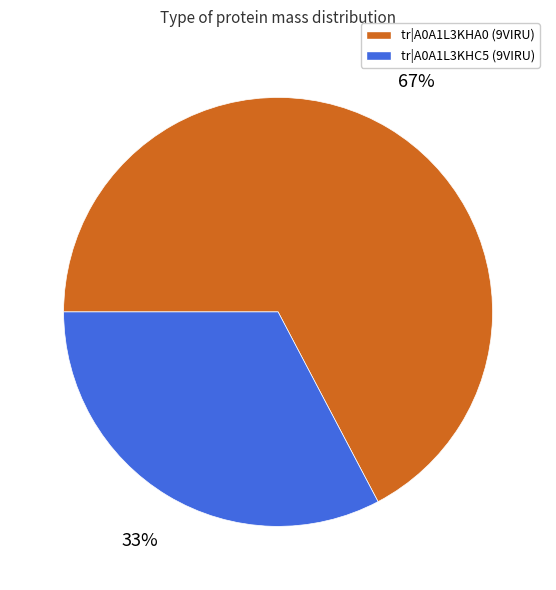

Is there a majority slice in this chart?

Yes